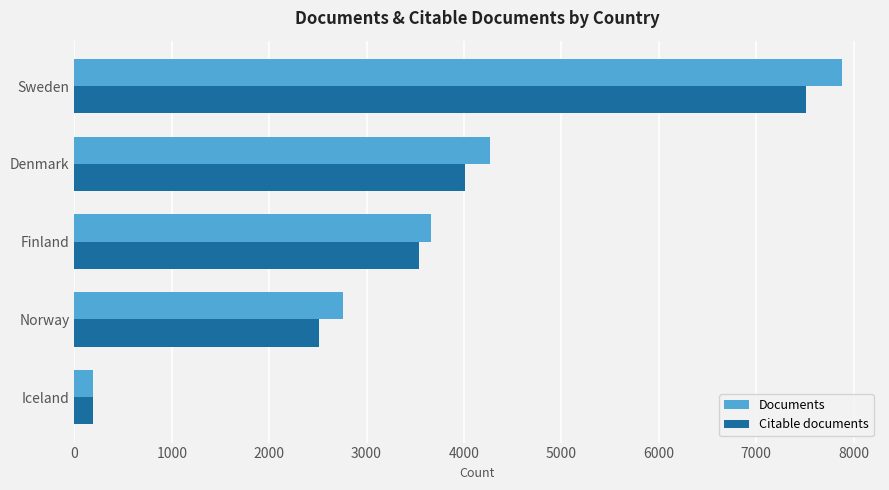

What is the difference between the maximum and minimum values in the Documents series?

7686